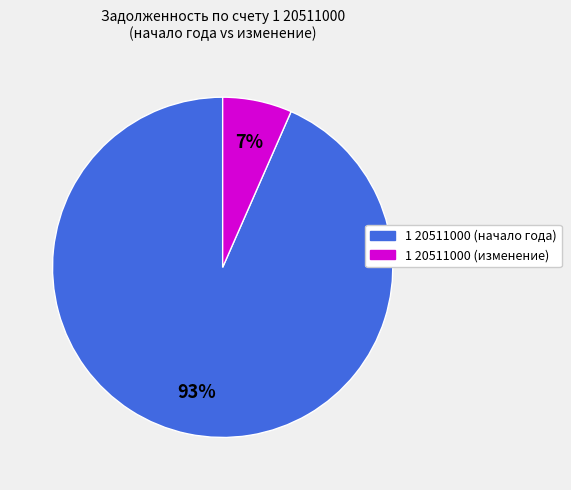

To the nearest percent, what is the average slice percentage?

50%